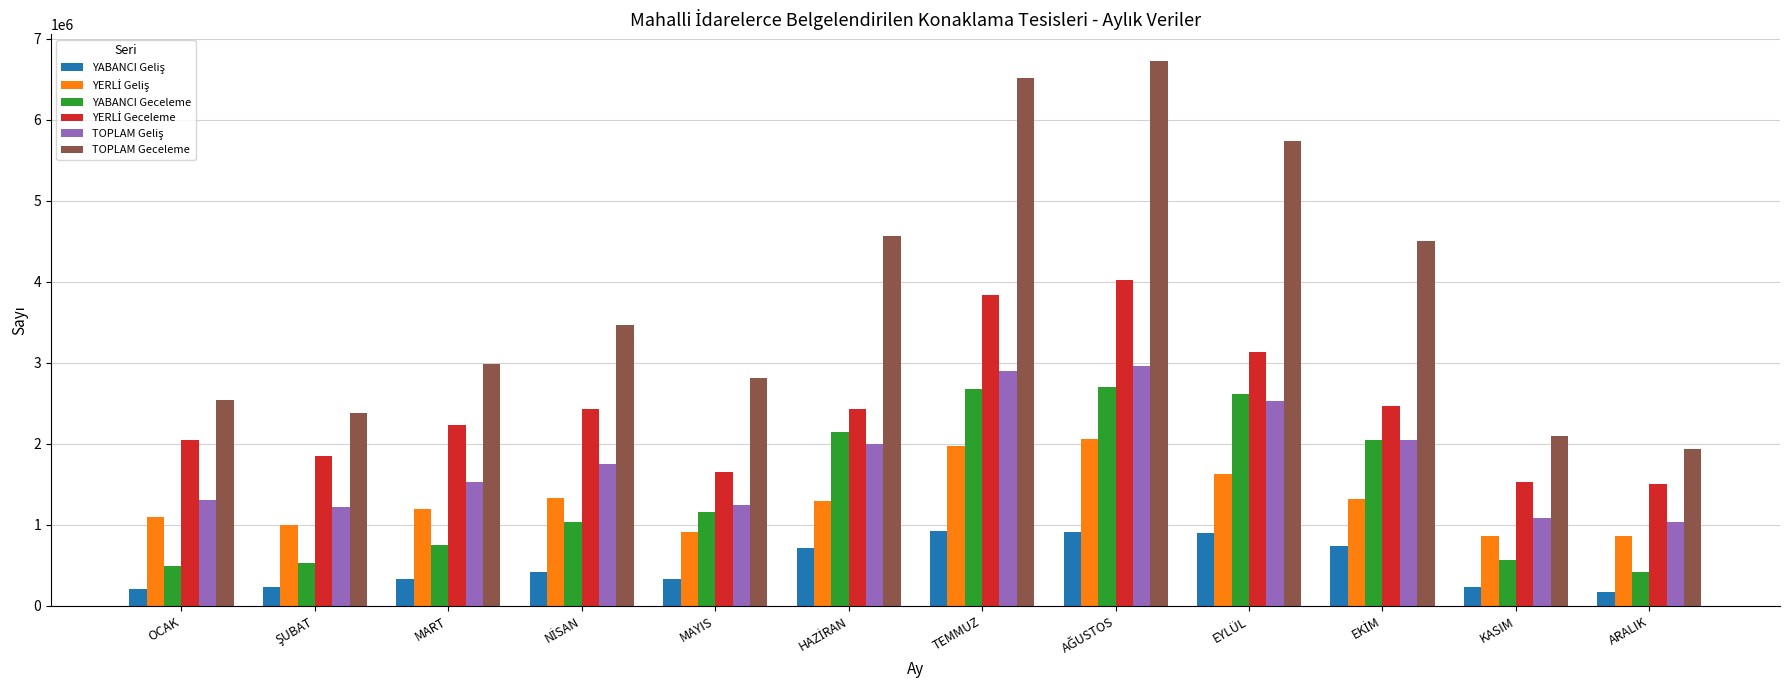

What is the smallest value displayed?

173054